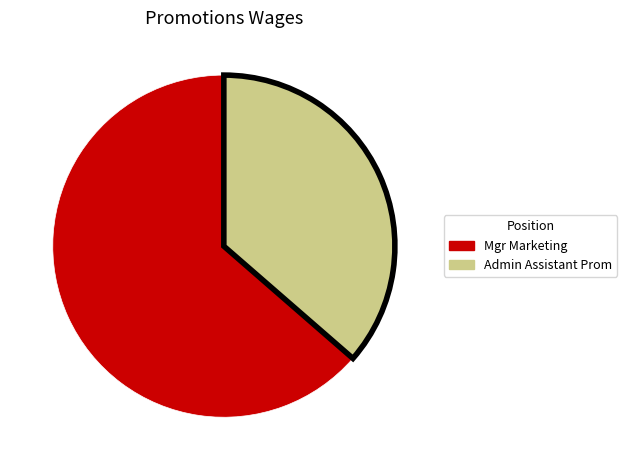

Is there any slice that represents more than half of the pie?

Yes